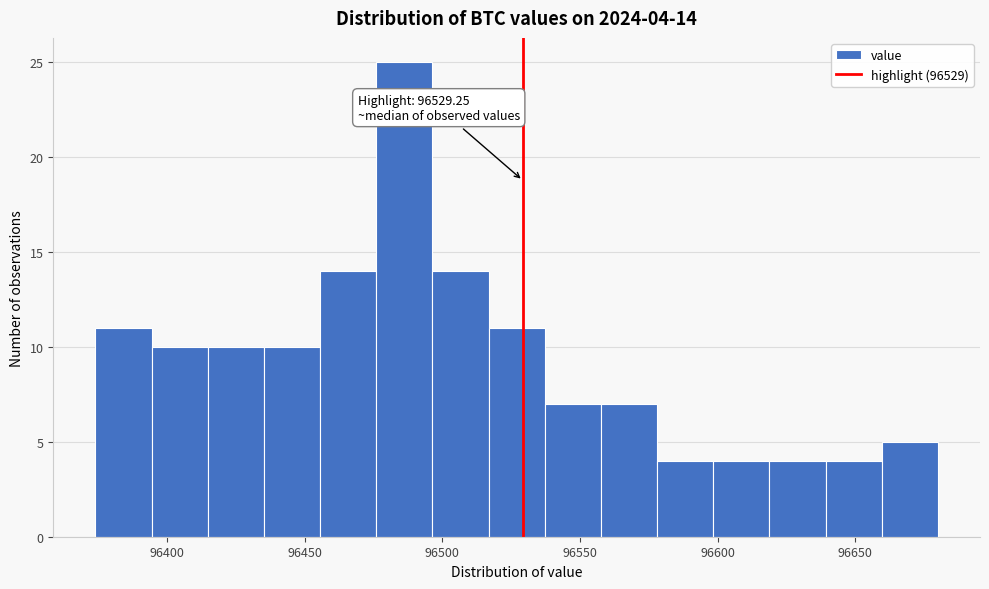

Which range on the x-axis has the tallest bar?

96475 to 96495